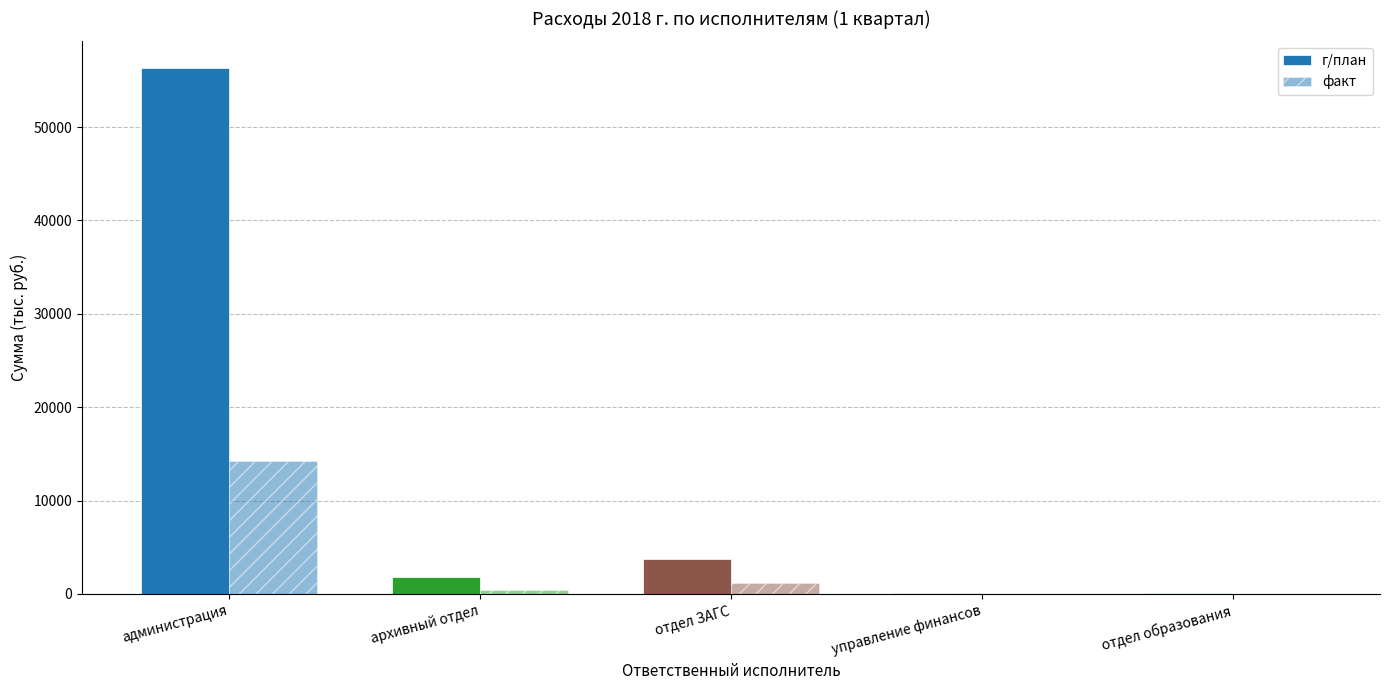

What is the average value of the факт series?

3165.4